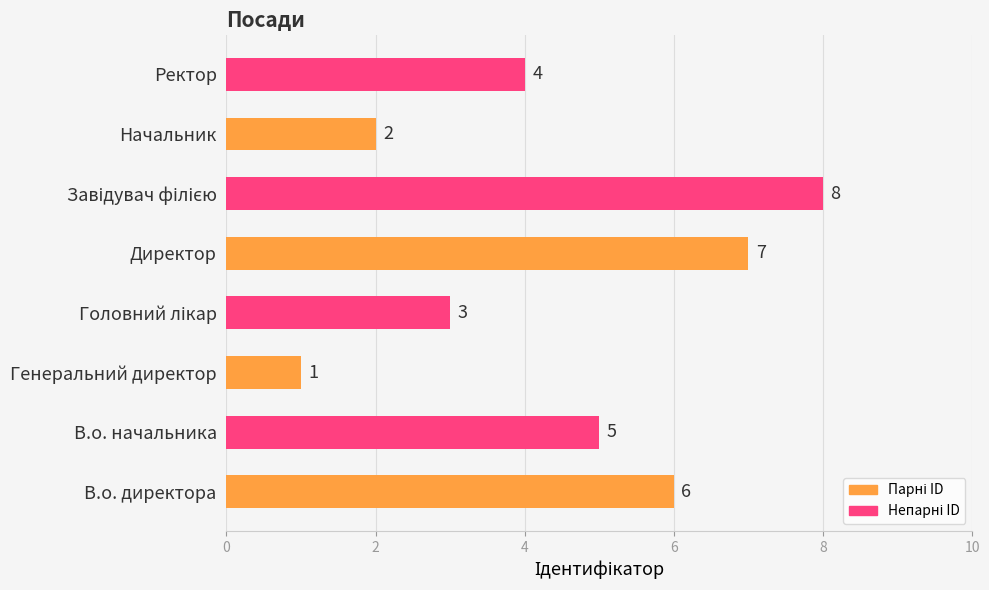

The chart shows a value of 6 at Ректор. True or false?

False